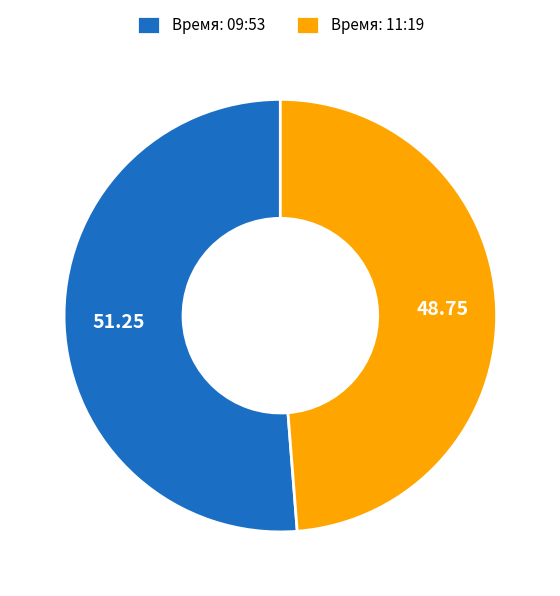

Is the sum of Время: 09:53 and Время: 11:19 greater than half?

Yes